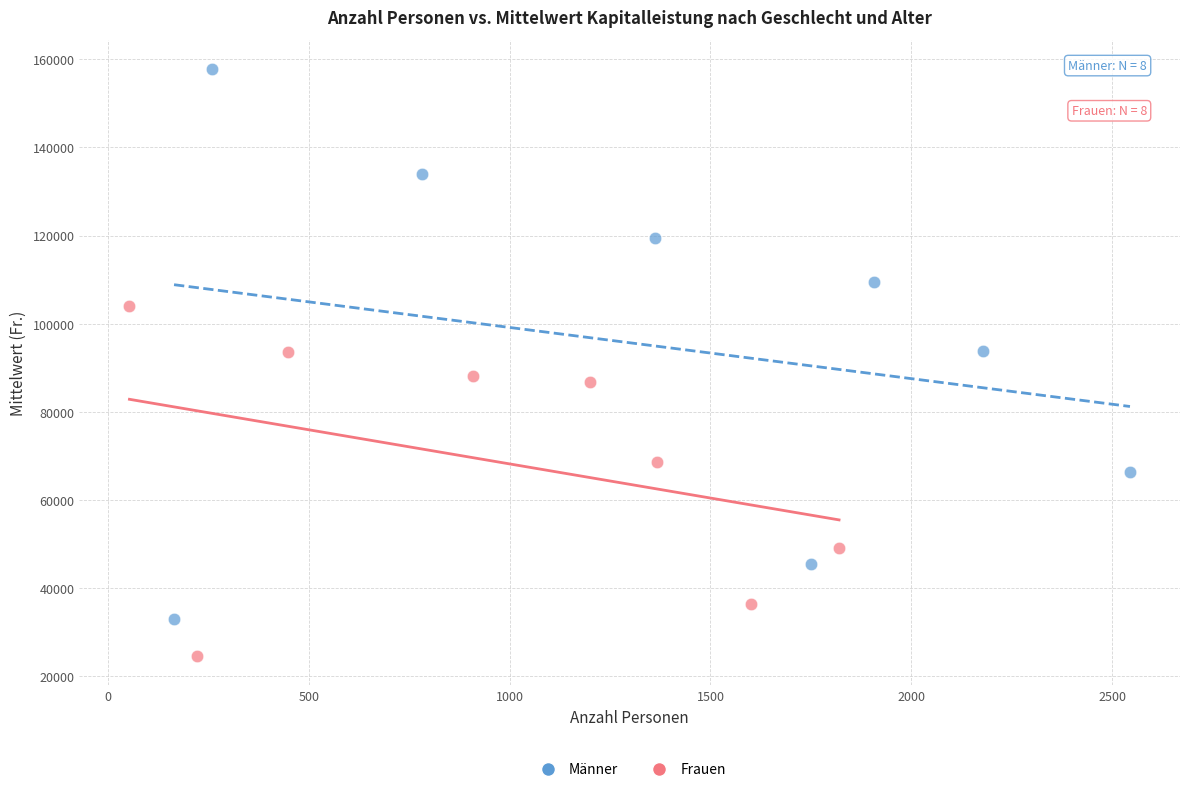

Which series has the widest spread of Y values?

Männer